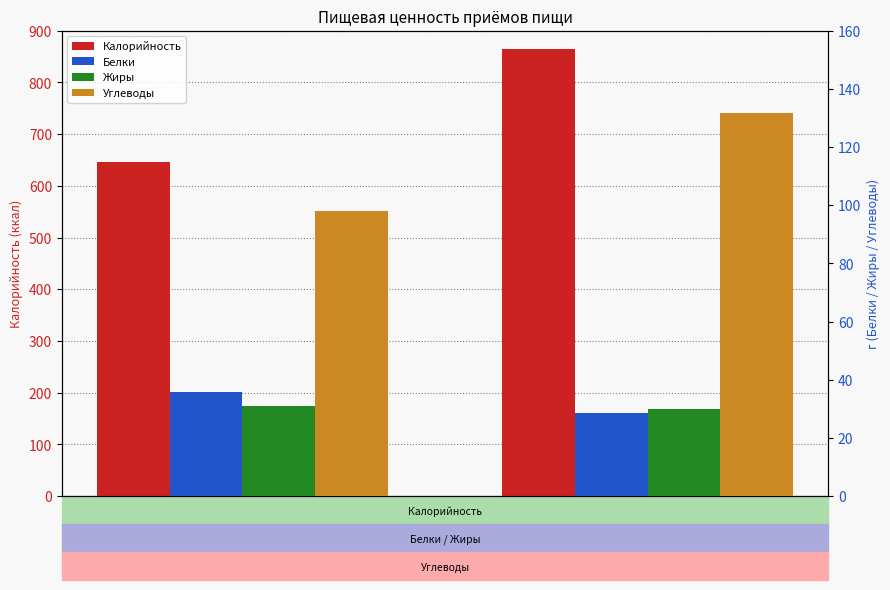

At which label does Жиры first exceed 31?

Завтрак